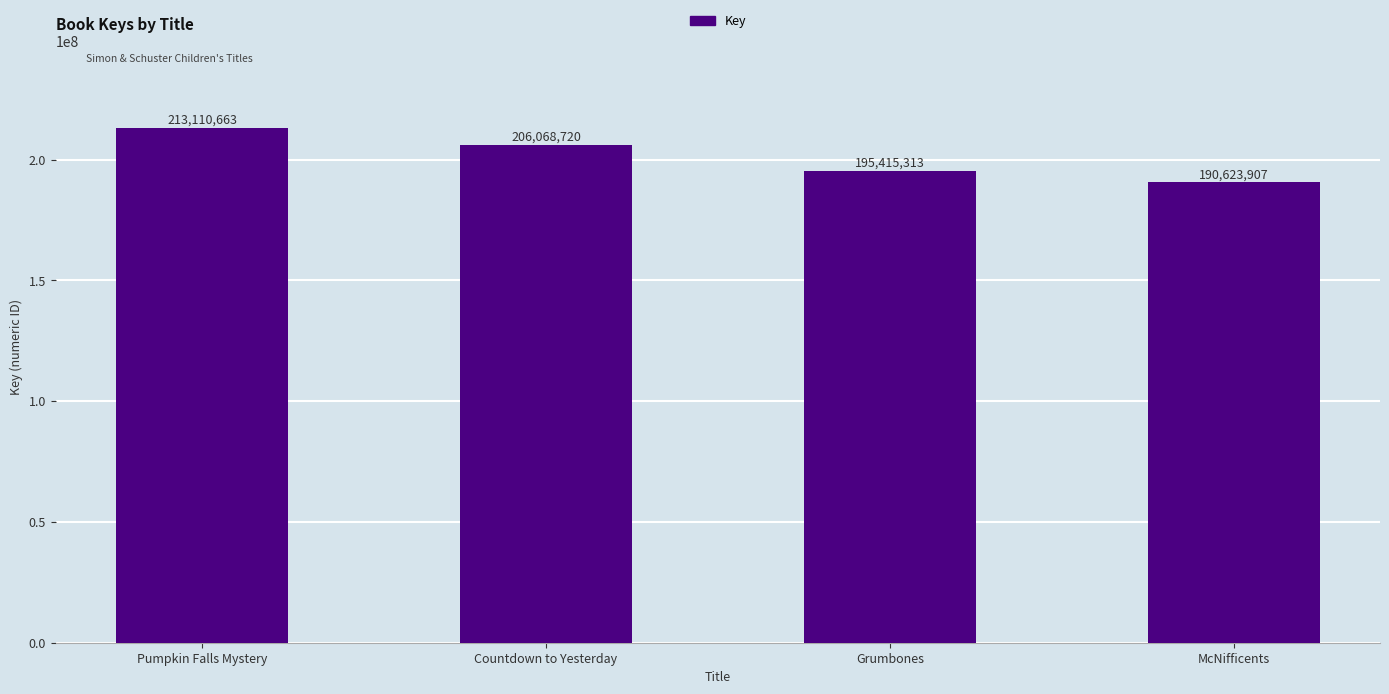

Where is the data nearest to the value 201867285?

Countdown to Yesterday